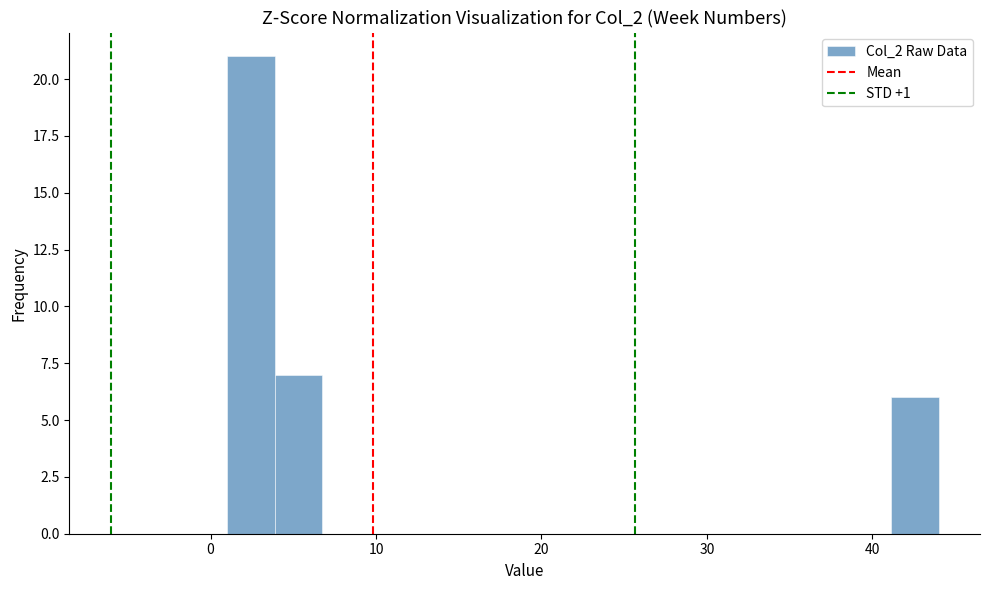

Read against the x-axis, roughly where is the centre of the tallest bar?

2